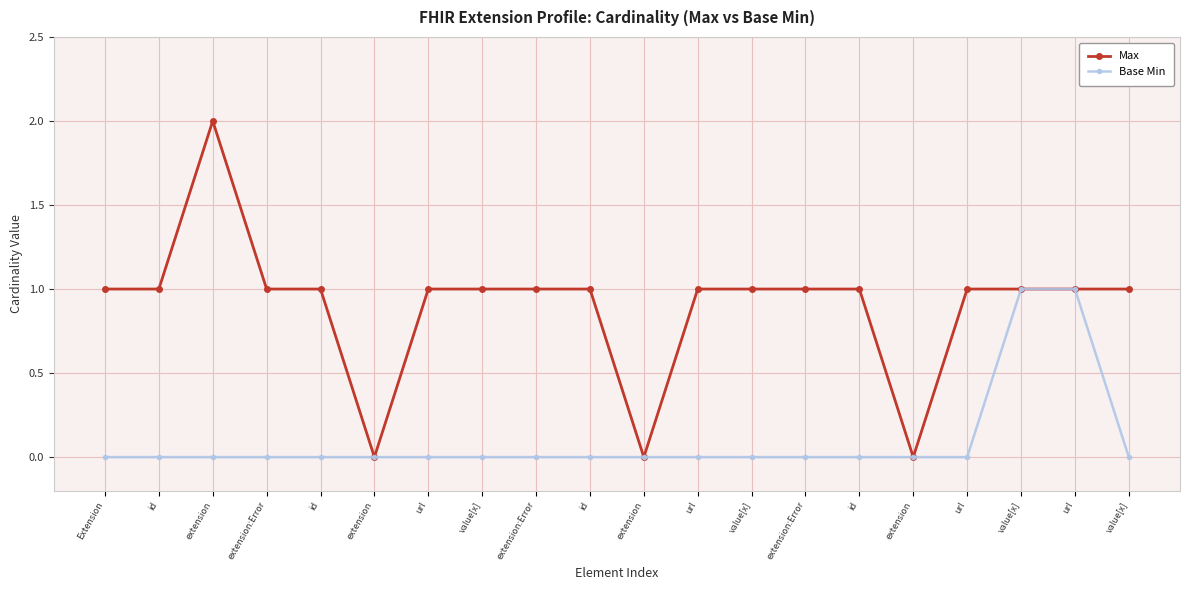

List the series in order of their peak value, highest first.

Max, Base Min